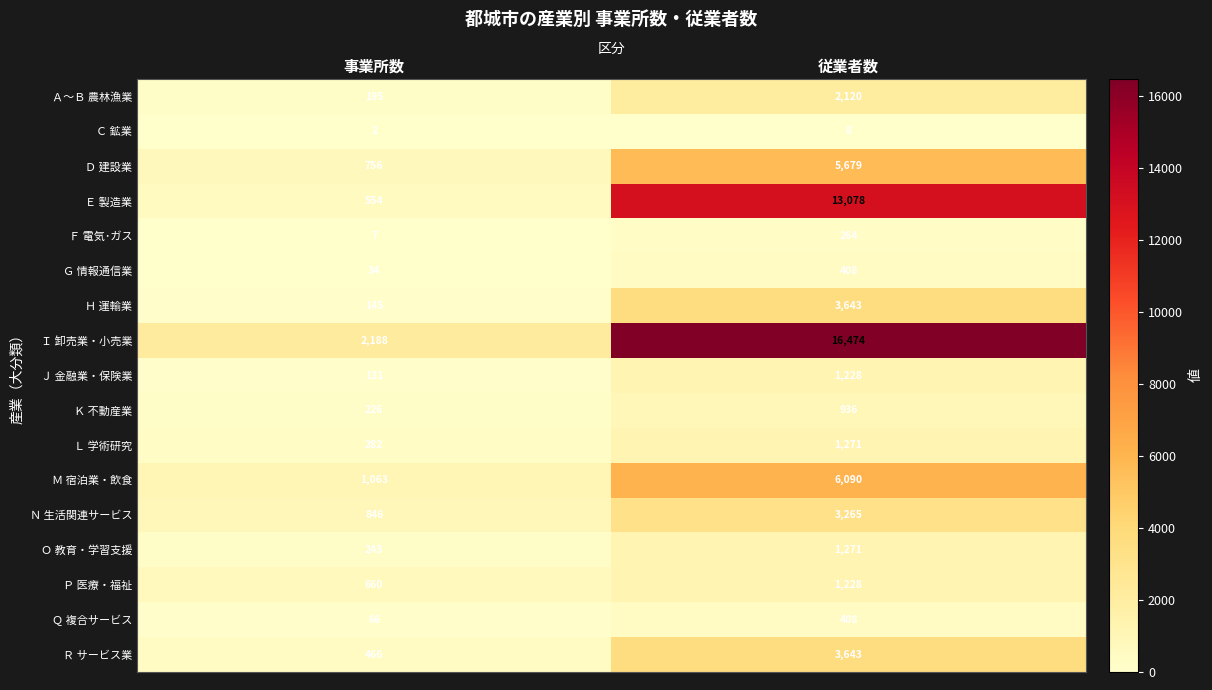

What is the average value of the Ｆ 電気･ガス series?

136